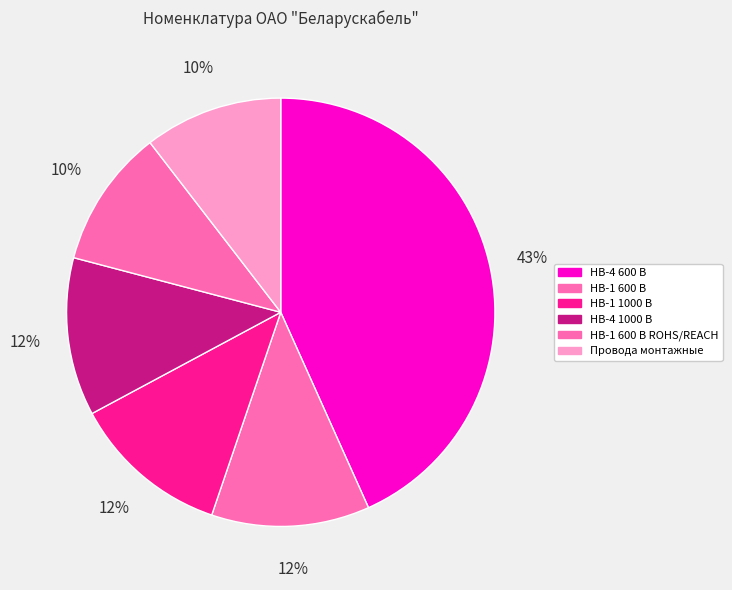

What is the largest slice in the pie chart?

НВ-4 600 В